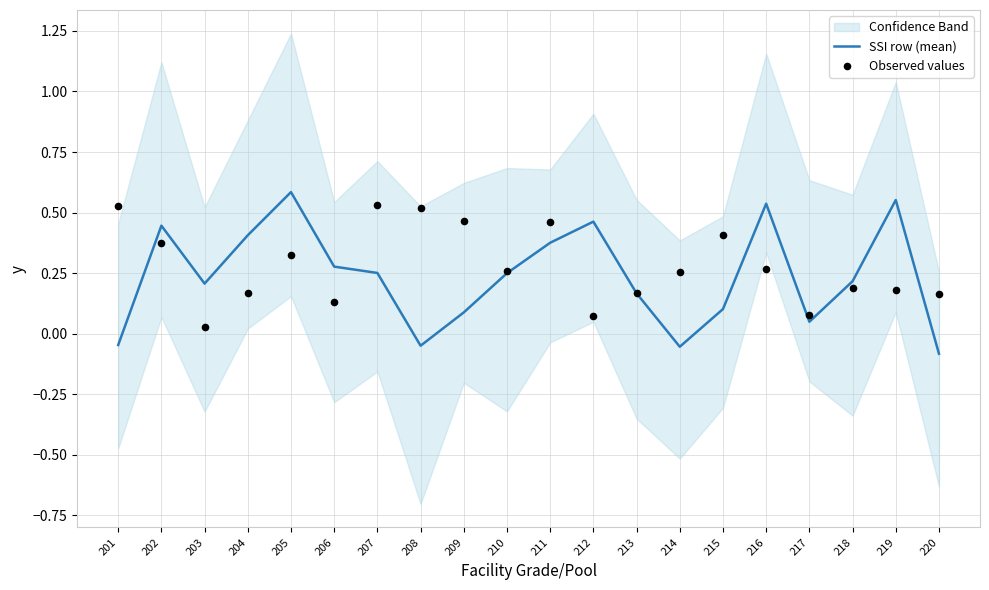

Which series contains the lowest Y value?

SSI row (mean)